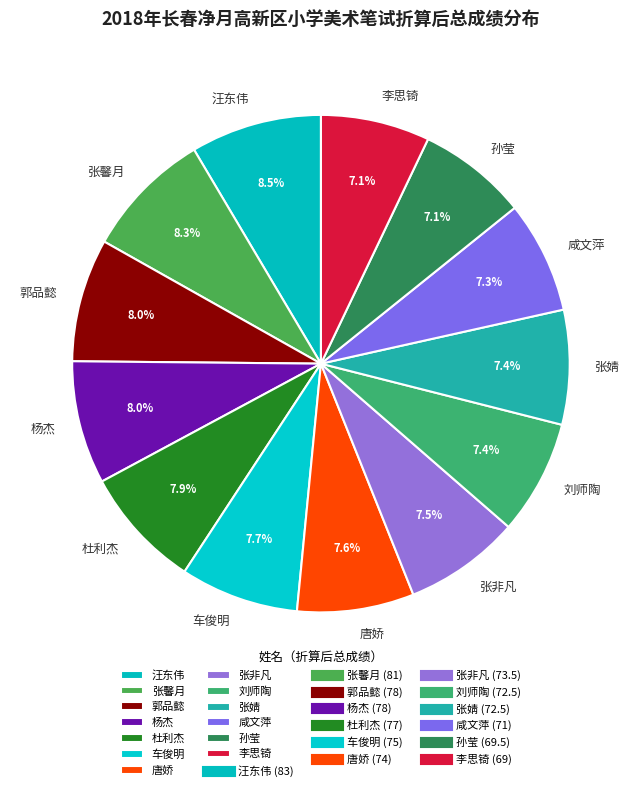

Count the number of slices in the pie.

13